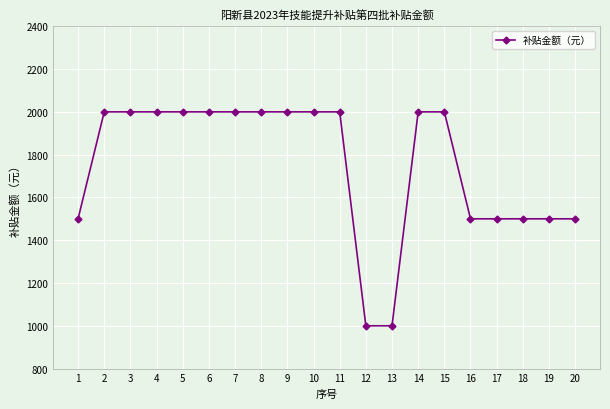

What is the average value?

1750